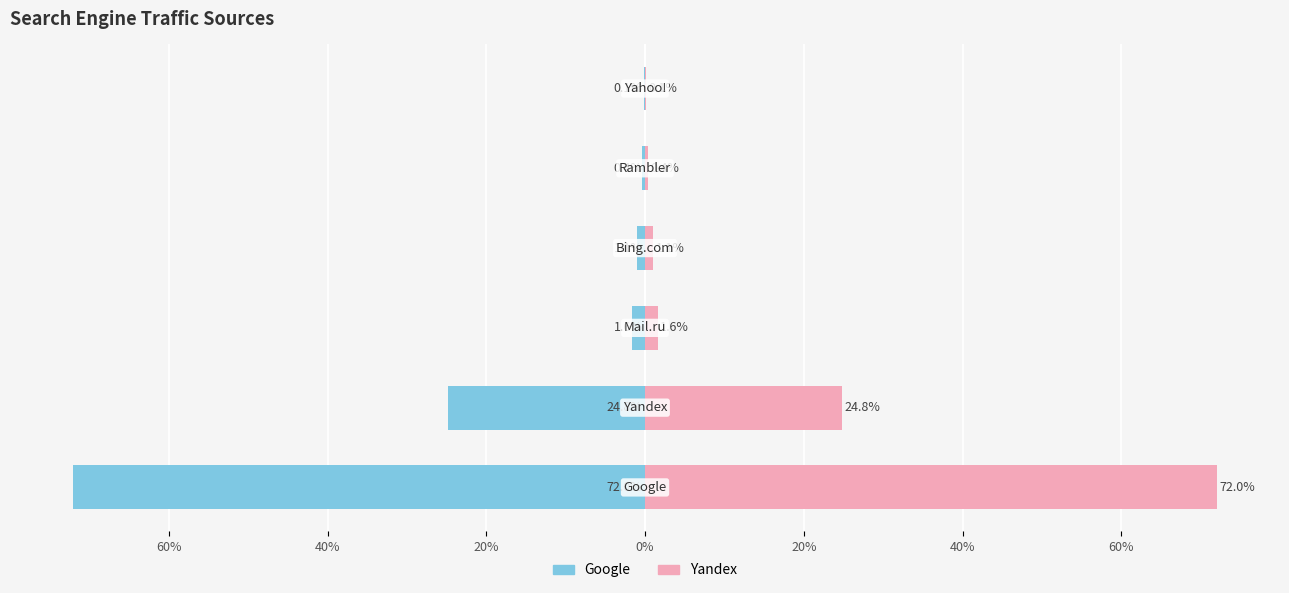

How many groups of bars are there?

6